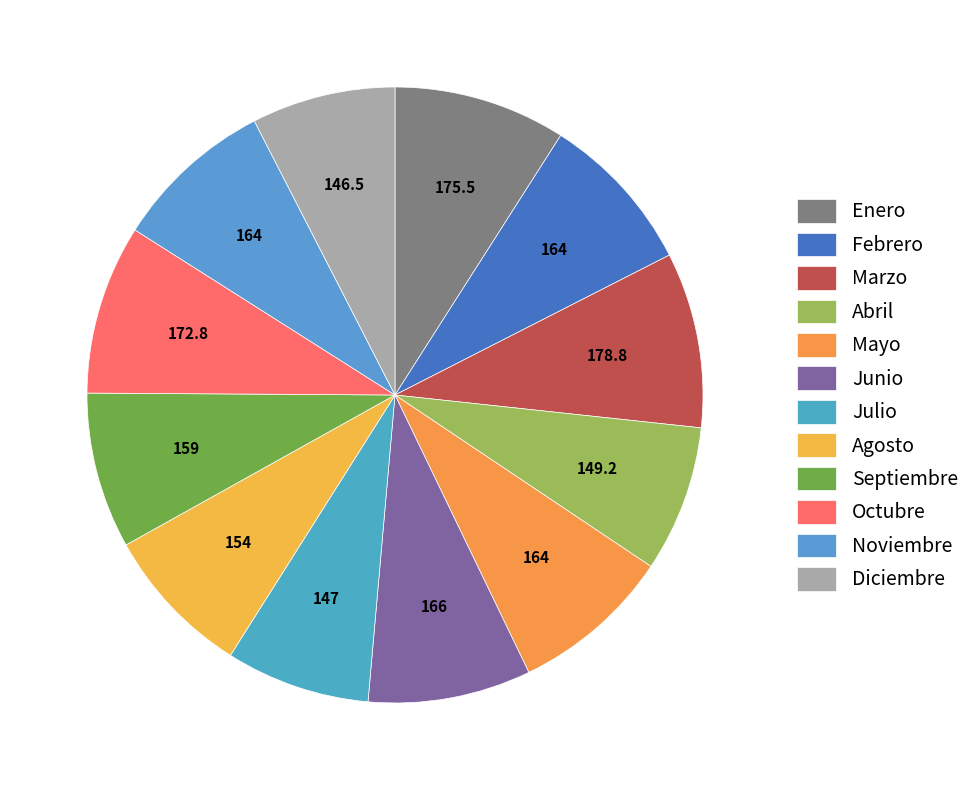

How many segments does this pie chart have?

12